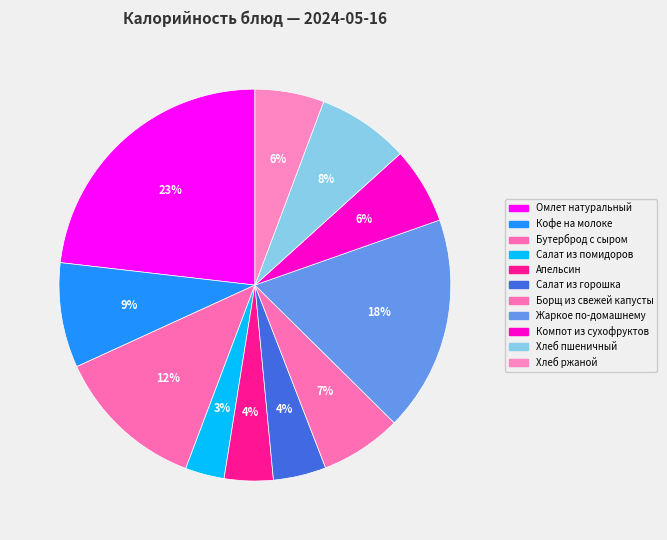

Is Хлеб пшеничный the majority of the pie?

No